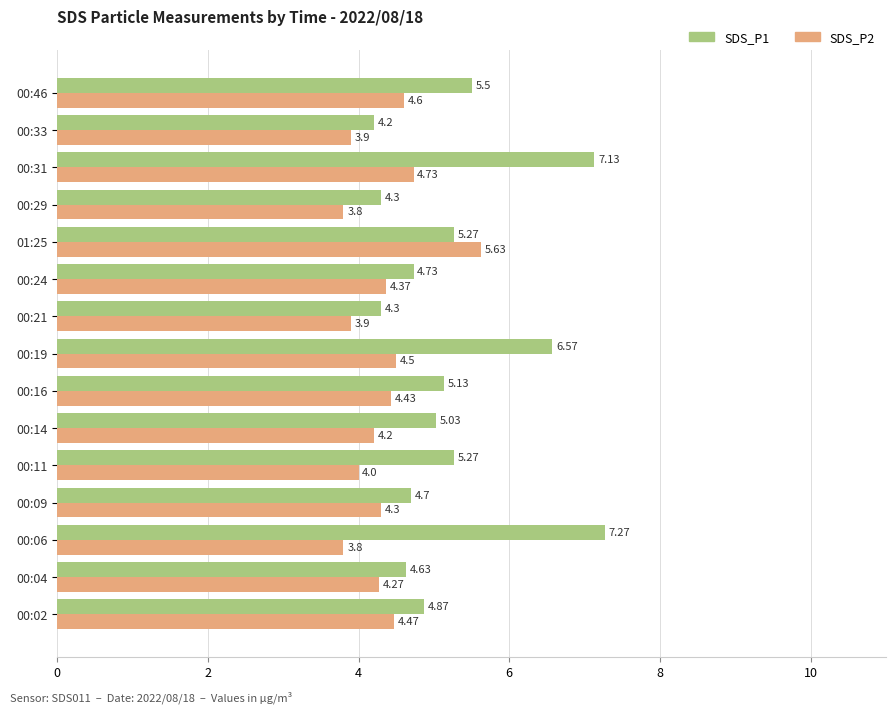

What is the highest value of the SDS_P1 series?

7.3